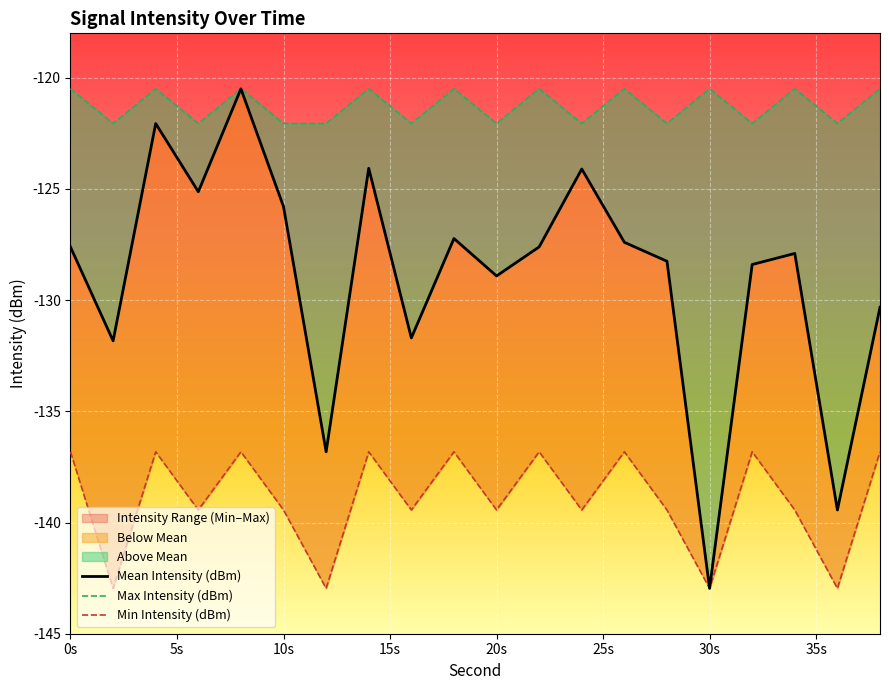

What is the total value across all series at 10s?

-387.3